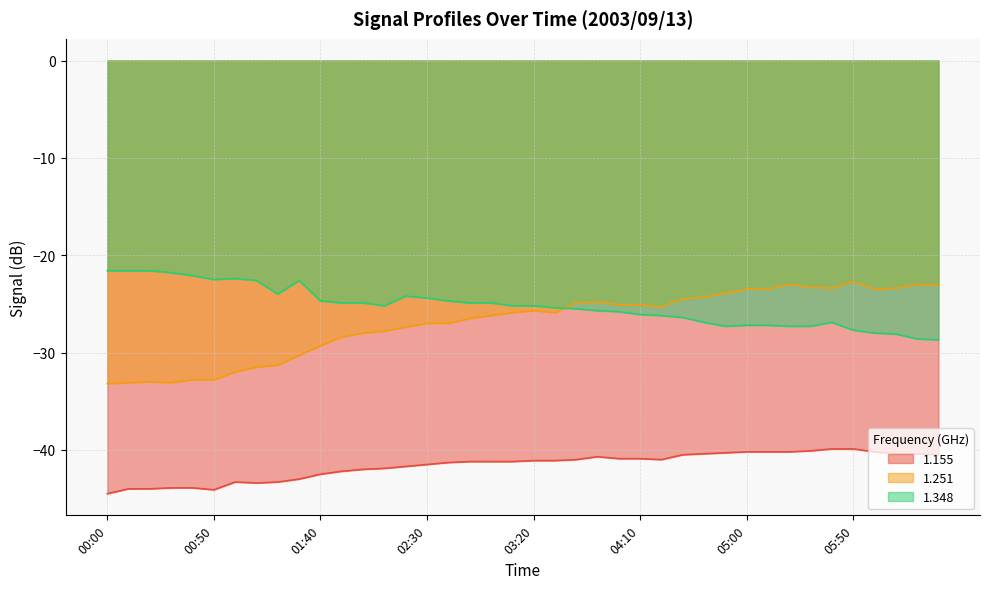

What is the label of the 37th point from the left?

06:00